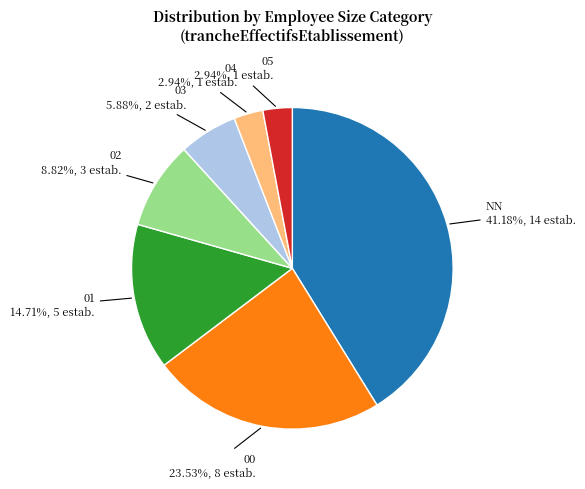

Is there any slice that represents more than half of the pie?

No